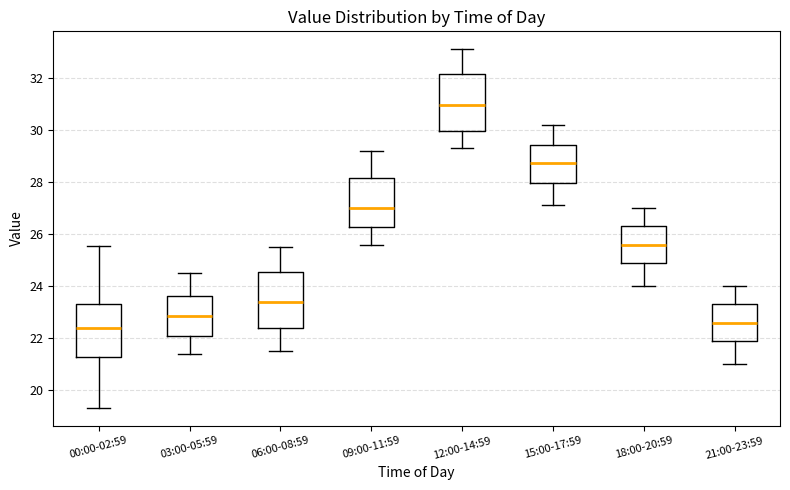

Where does the lower whisker of the box for 06:00-08:59 end on the y-axis? The values are not printed on the chart, so give them approximately, as read against the axis.

21.6